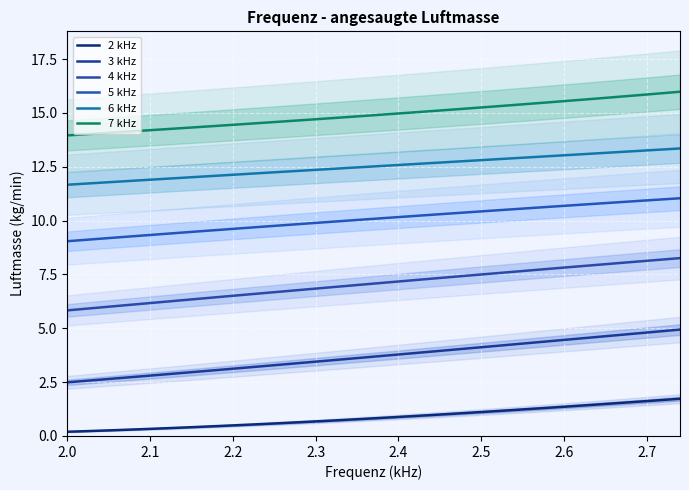

Rank the series at 2.6 from lowest to highest value.

2 kHz, 3 kHz, 4 kHz, 5 kHz, 6 kHz, 7 kHz